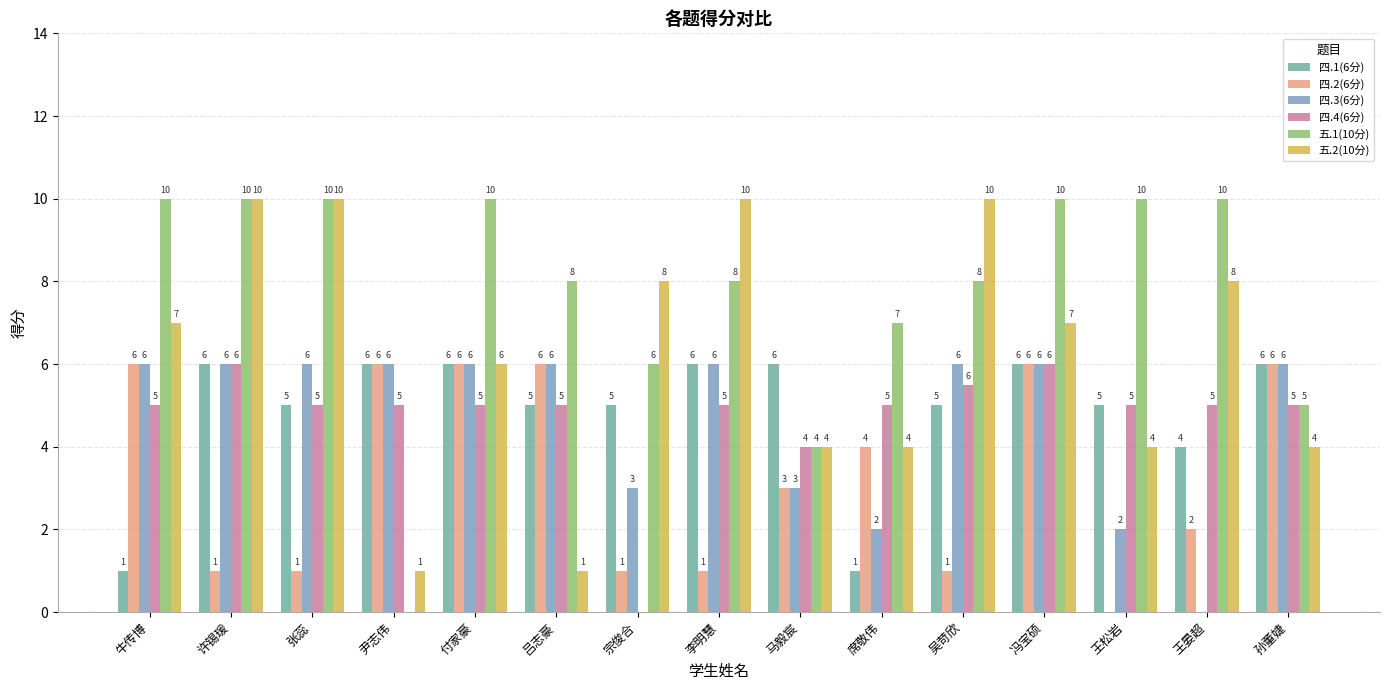

How many values in 四.3(6分) are above zero?

14